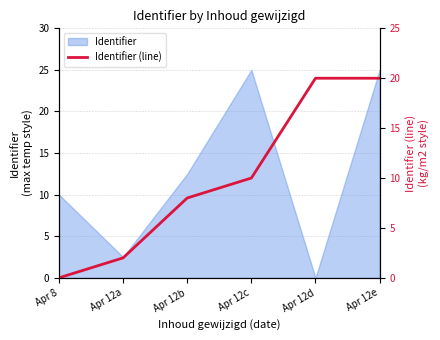

What is the ratio of the value at Apr 12e to the value at Apr 12b?

2.5